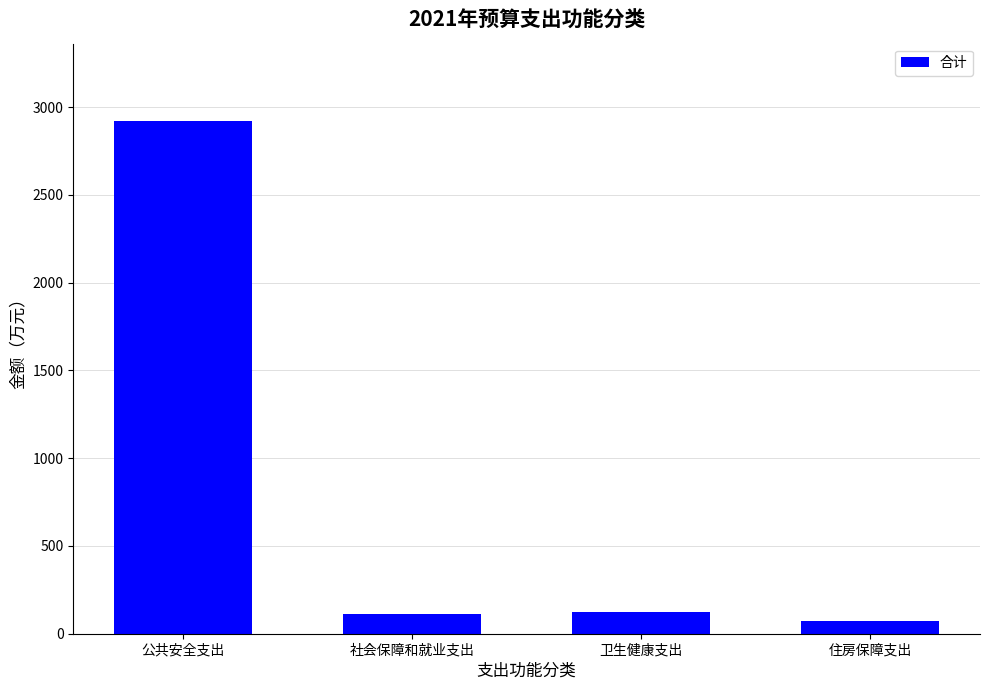

The chart shows a value of 121.3 at 卫生健康支出. True or false?

True